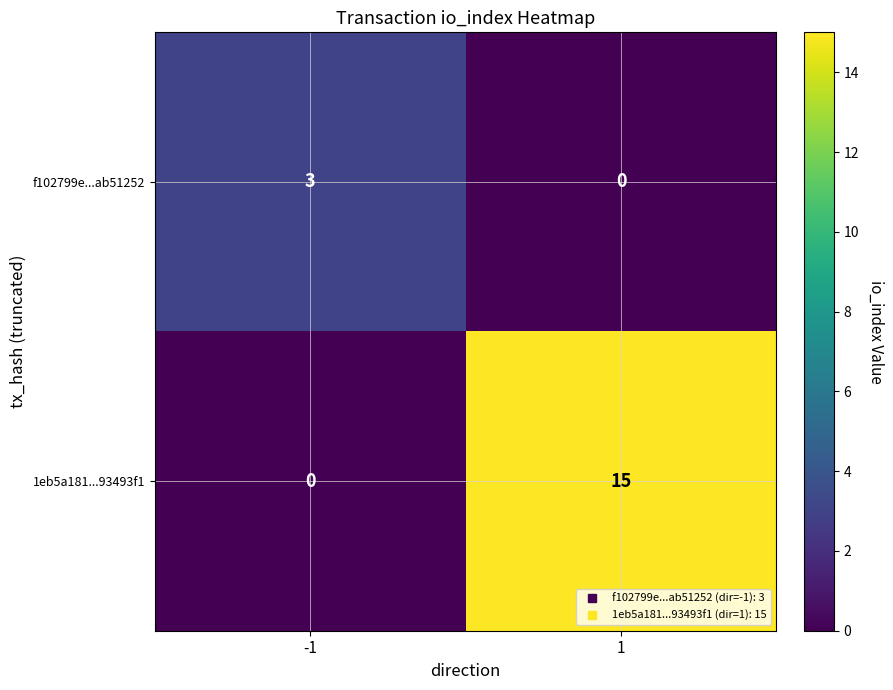

Reading left to right, list all the values displayed in this chart.

f102799e...ab51252: 3	0
1eb5a181...93493f1: 0	15